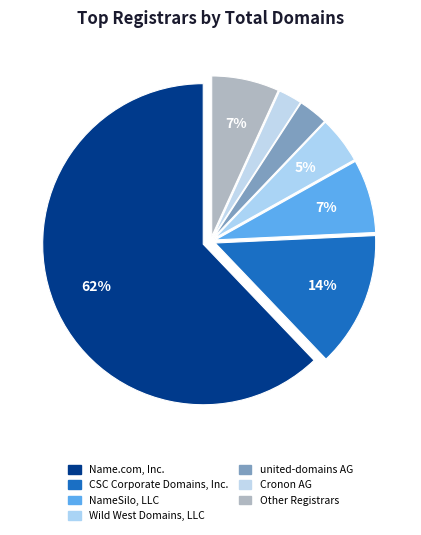

How many slices are in this pie chart?

7